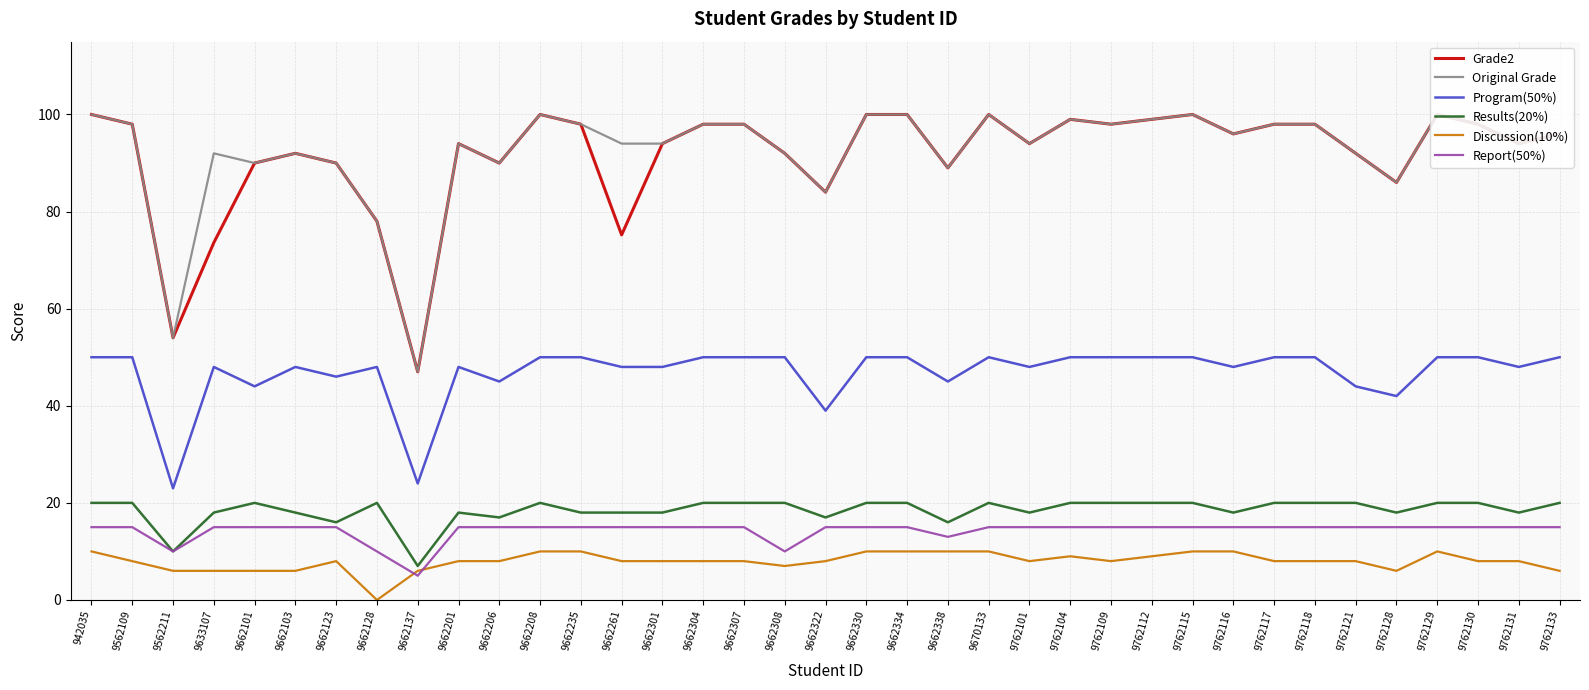

Where is the first local minimum for Original Grade?

9562211